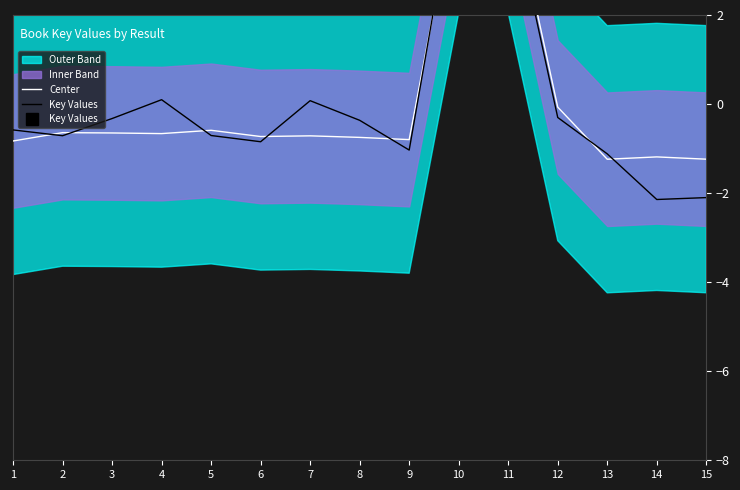

Is the value of Key Values at 5 greater than the value of Center at 11?

No